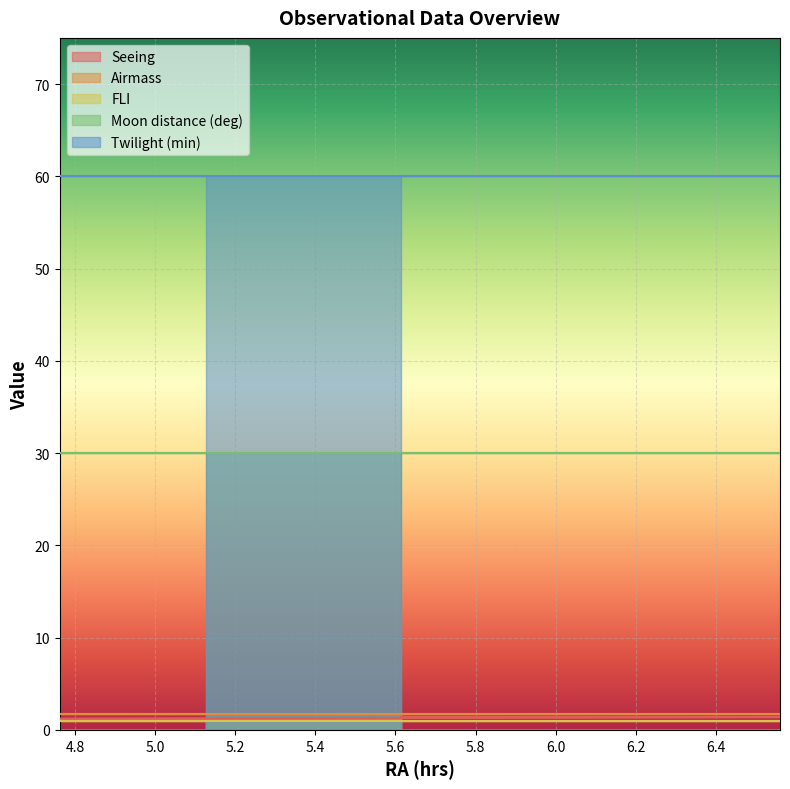

True or false: FLI and Airmass intersect in this chart.

False